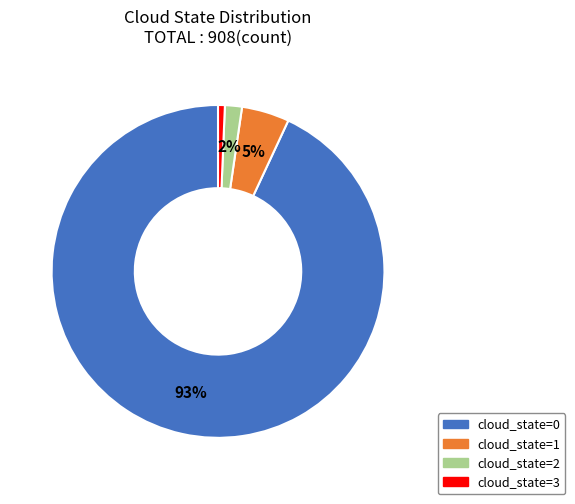

Is the sum of cloud_state=1 and cloud_state=3 greater than half?

No